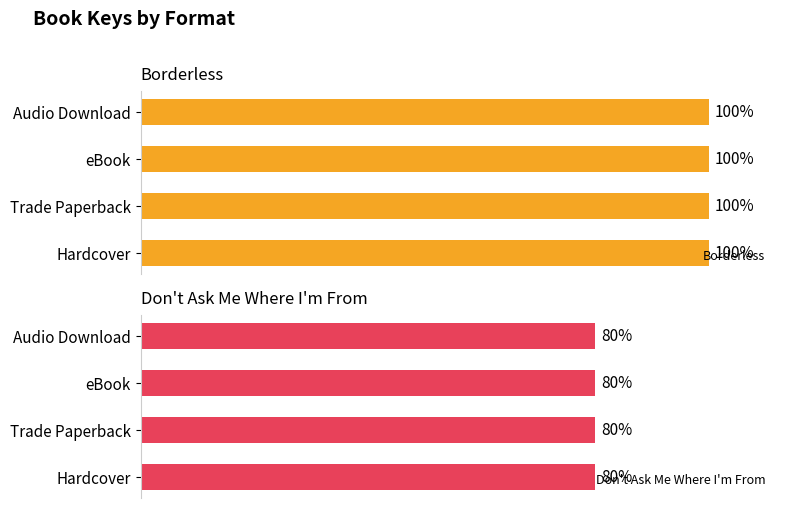

What are all the series names shown in the legend?

Borderless, Don't Ask Me Where I'm From